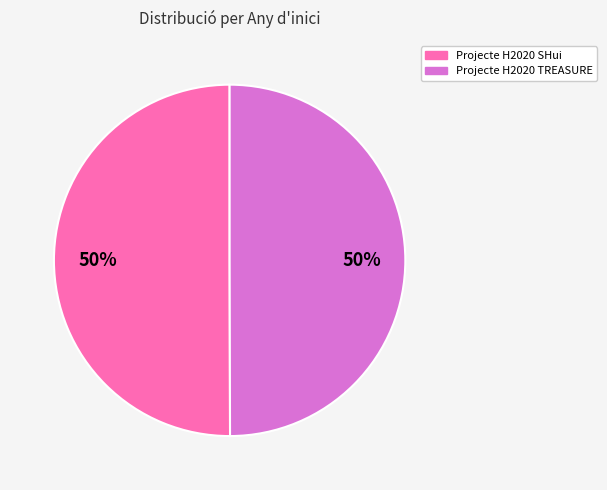

What percentage is the Projecte H2020 SHui slice, to the nearest percent?

50%